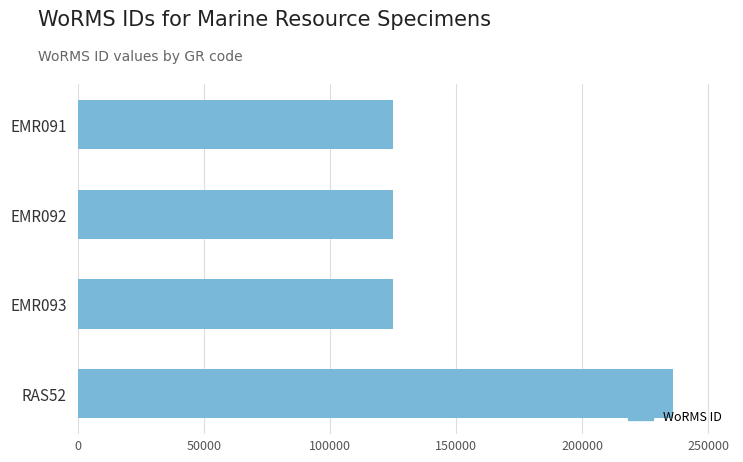

The value at RAS52 is 120261. True or false?

False